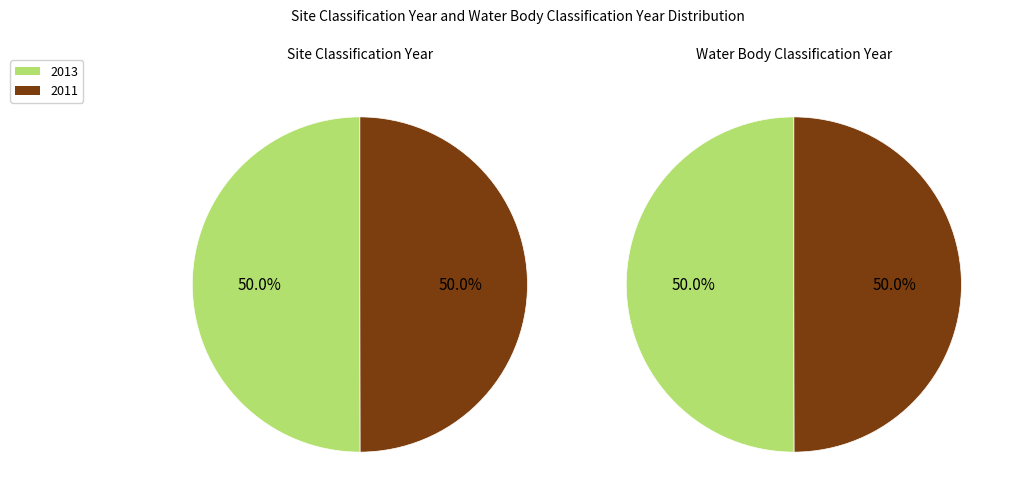

Which slice is the smallest?

2011